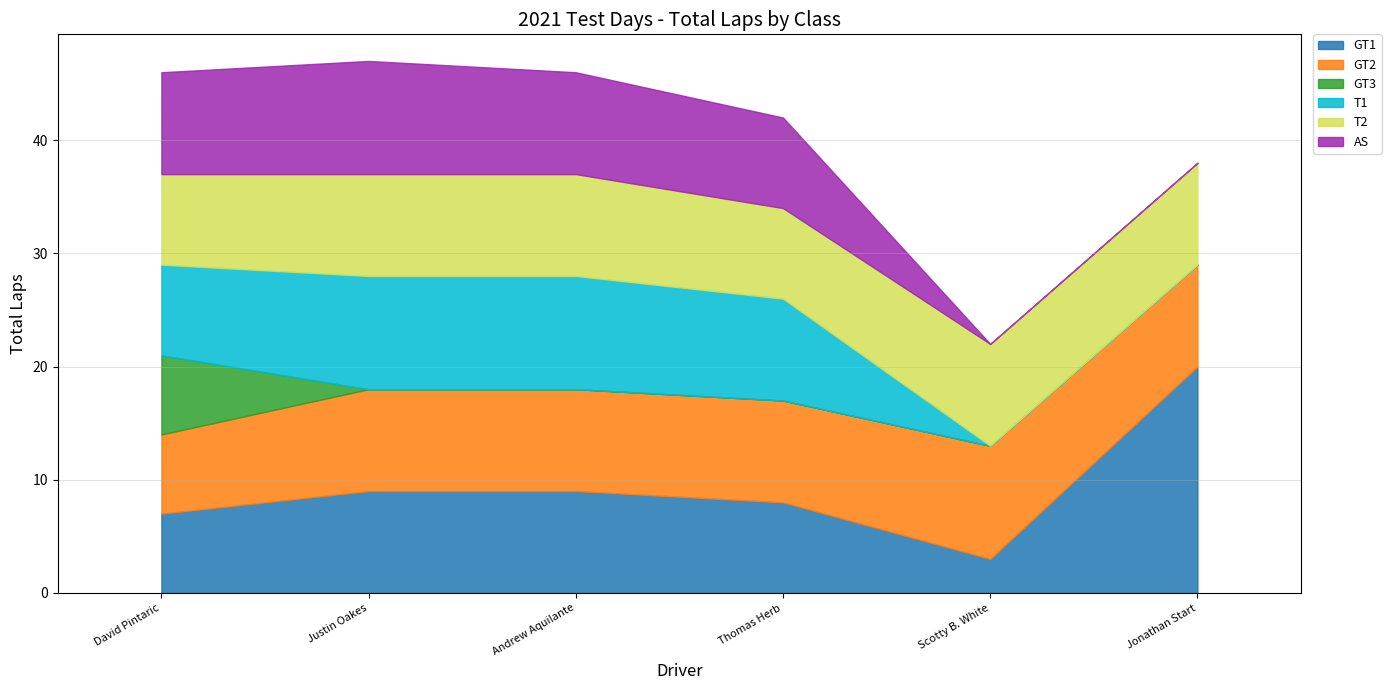

Reading left to right, transcribe all the data shown in this chart.

GT1: David Pintaric=7	Justin Oakes=9	Andrew Aquilante=9	Thomas Herb=8	Scotty B. White=3	Jonathan Start=20
GT2: David Pintaric=7	Justin Oakes=9	Andrew Aquilante=9	Thomas Herb=9	Scotty B. White=10	Jonathan Start=9
GT3: David Pintaric=7	Justin Oakes=0	Andrew Aquilante=0	Thomas Herb=0	Scotty B. White=0	Jonathan Start=0
T1: David Pintaric=8	Justin Oakes=10	Andrew Aquilante=10	Thomas Herb=9	Scotty B. White=0	Jonathan Start=0
T2: David Pintaric=8	Justin Oakes=9	Andrew Aquilante=9	Thomas Herb=8	Scotty B. White=9	Jonathan Start=9
AS: David Pintaric=9	Justin Oakes=10	Andrew Aquilante=9	Thomas Herb=8	Scotty B. White=0	Jonathan Start=0